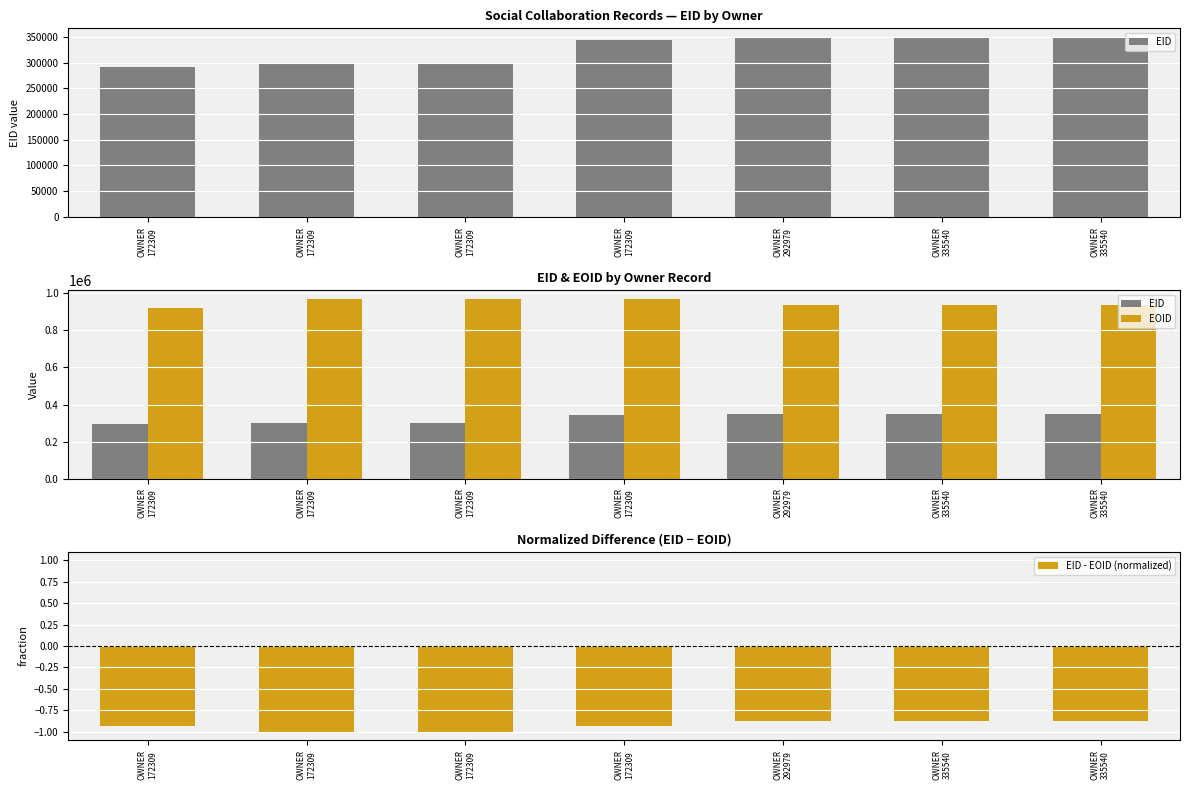

Which series changed the most between OWNER
172309 and OWNER
172309?

EID